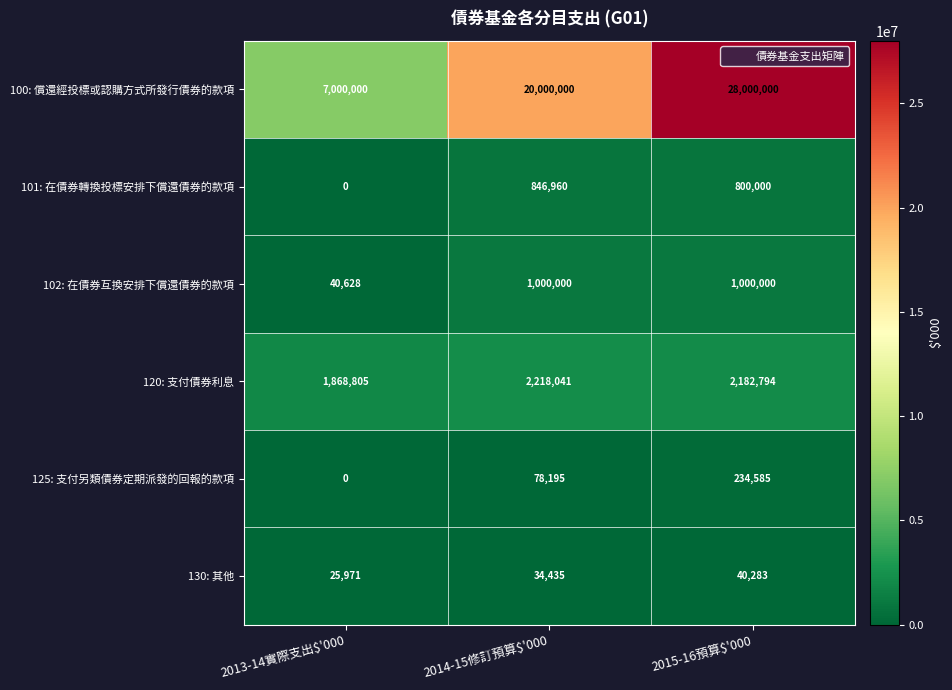

How many series are shown in this chart?

6